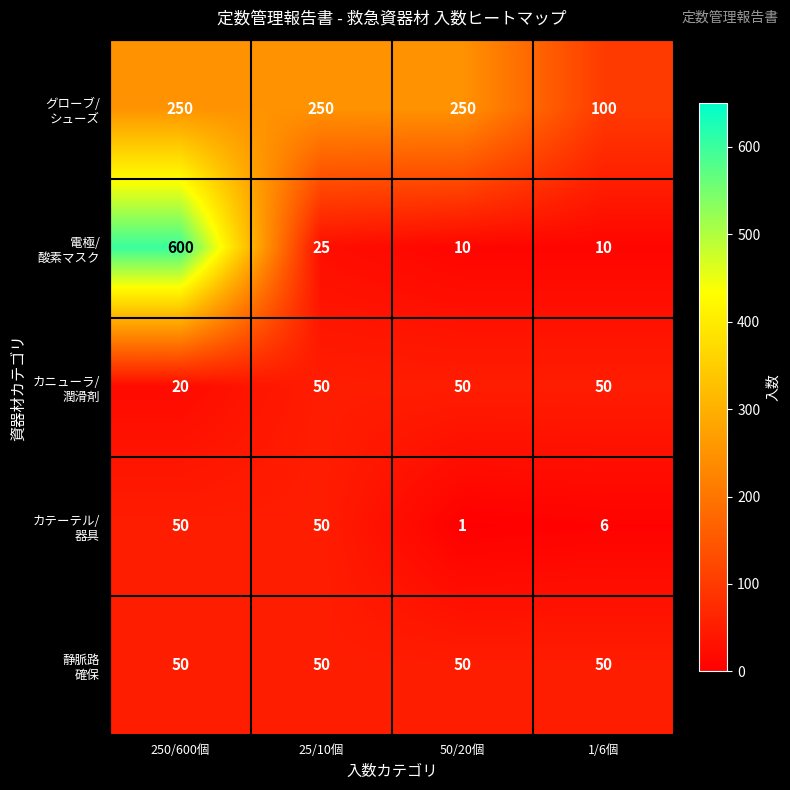

What is the difference between the highest and lowest values at 250/600個?

580